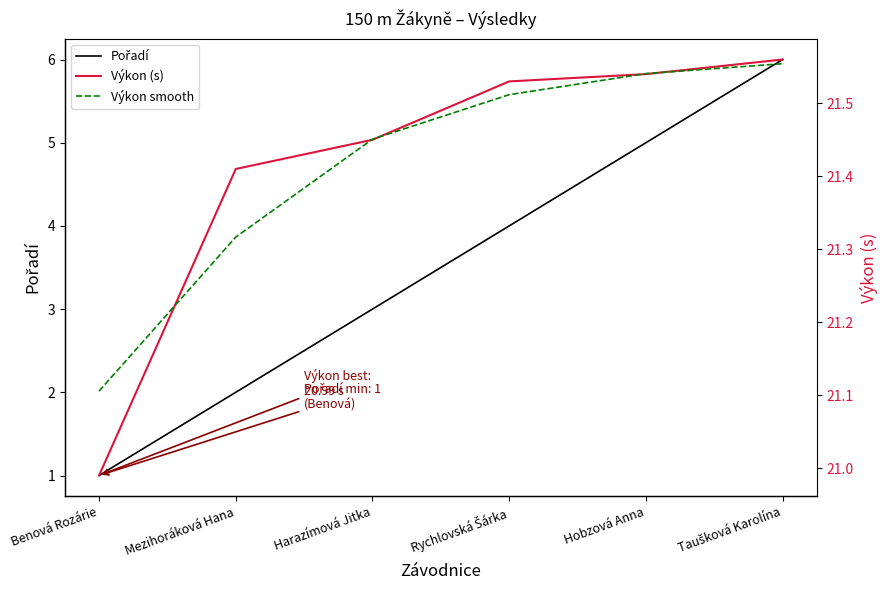

Which has a higher value, Hobzová Anna or Benová Rozárie?

Hobzová Anna